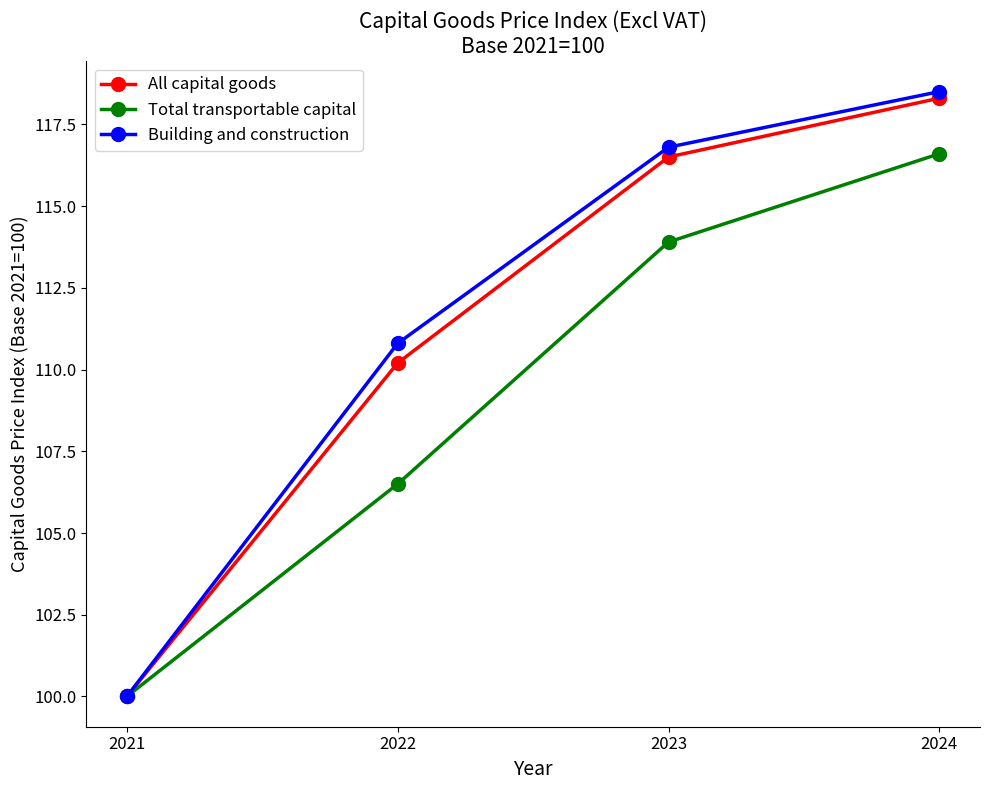

Does the chart have visible grid lines?

No